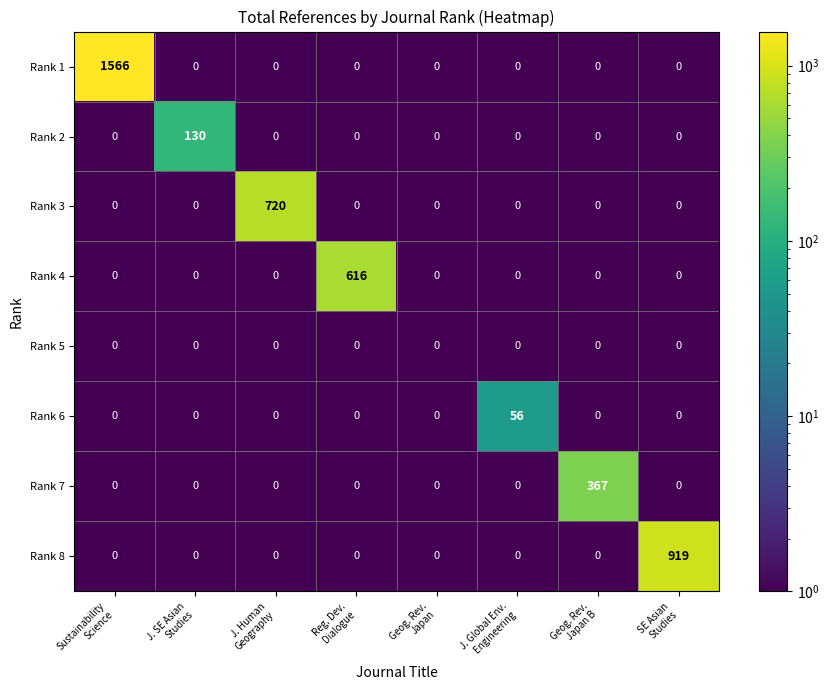

Which series has the largest range (max minus min)?

Rank 1